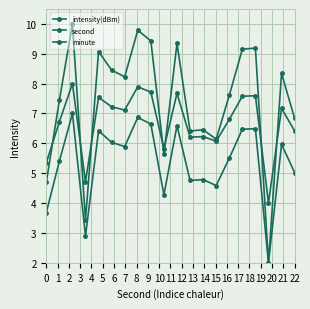

How many data points in minute are less than 7?

10